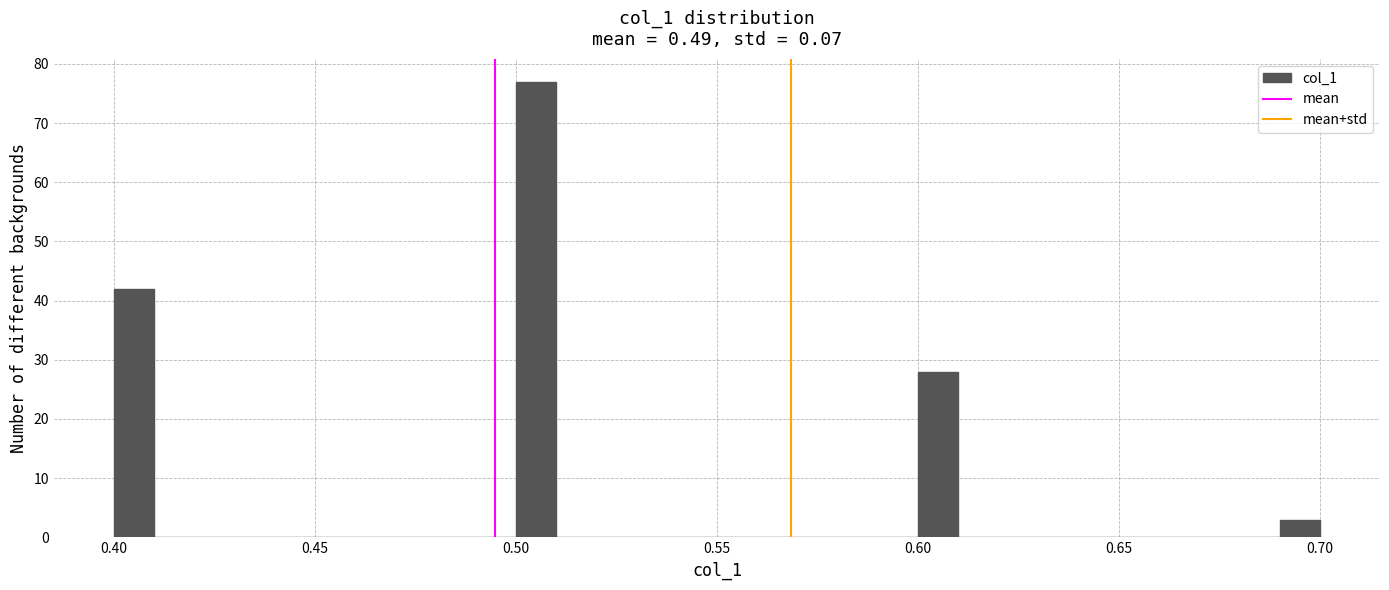

Around what value on the x-axis is the tallest bar? Give the approximate position of its centre, as read against the axis.

0.505